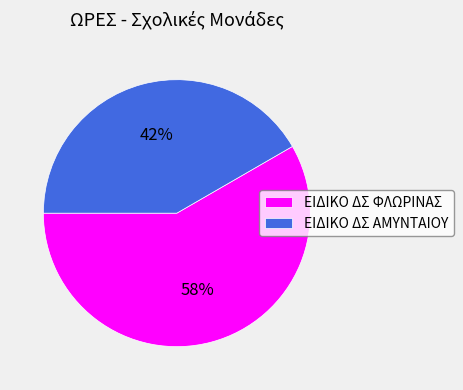

Is there a majority slice in this chart?

Yes